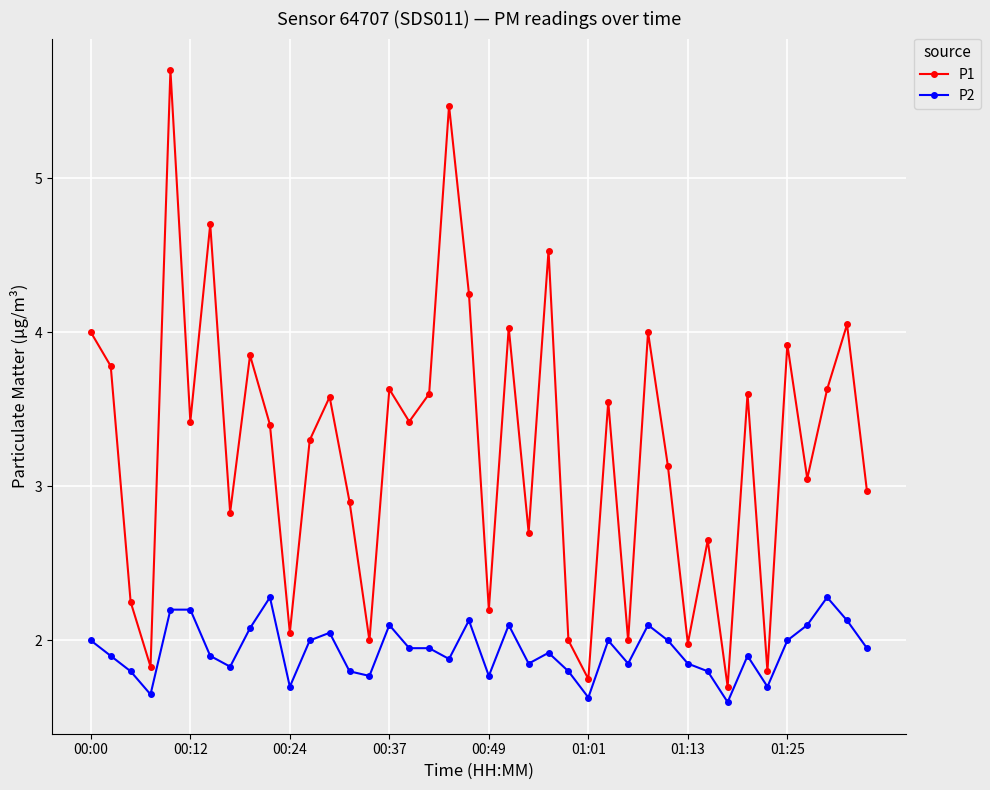

Rank the series by their average value, from highest to lowest.

P1, P2